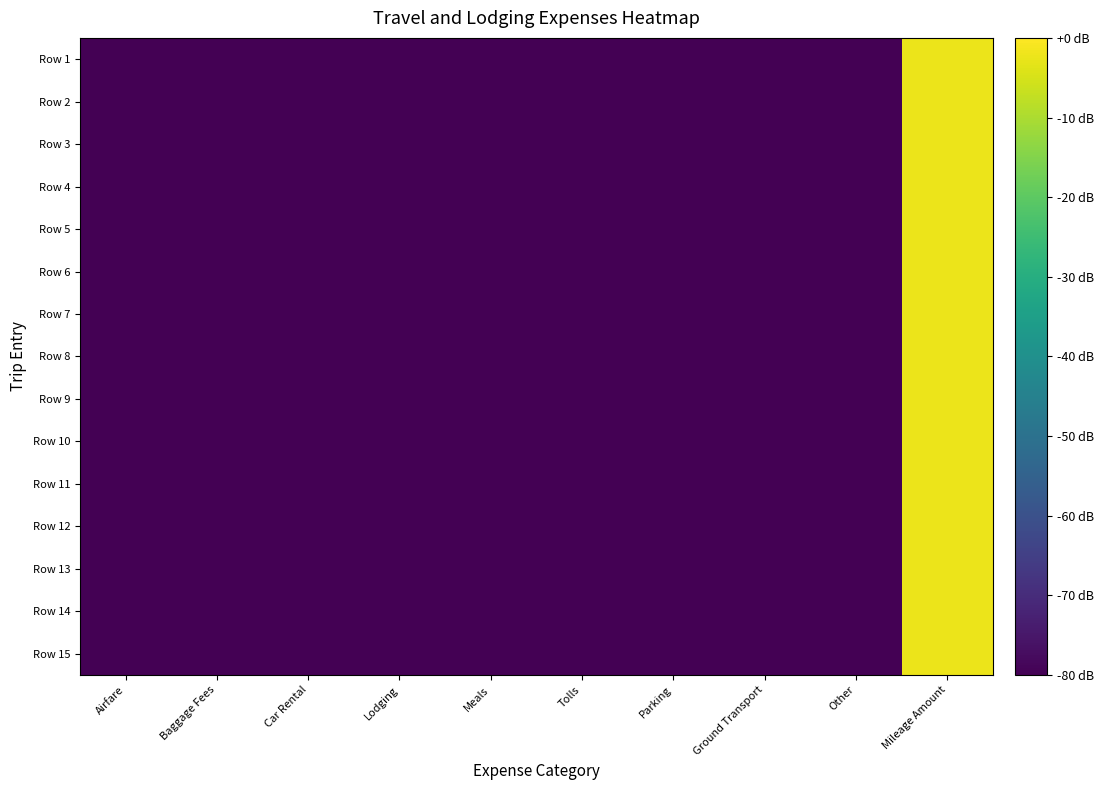

Reading right to left, extract all data points from this chart.

Row 1: Mileage Amount=-2.3	Other=-80.0	Ground Transport=-80.0	Parking=-80.0	Tolls=-80.0	Meals=-80.0	Lodging=-80.0	Car Rental=-80.0	Baggage Fees=-80.0	Airfare=-80.0
Row 2: Mileage Amount=-2.3	Other=-80.0	Ground Transport=-80.0	Parking=-80.0	Tolls=-80.0	Meals=-80.0	Lodging=-80.0	Car Rental=-80.0	Baggage Fees=-80.0	Airfare=-80.0
Row 3: Mileage Amount=-2.3	Other=-80.0	Ground Transport=-80.0	Parking=-80.0	Tolls=-80.0	Meals=-80.0	Lodging=-80.0	Car Rental=-80.0	Baggage Fees=-80.0	Airfare=-80.0
Row 4: Mileage Amount=-2.3	Other=-80.0	Ground Transport=-80.0	Parking=-80.0	Tolls=-80.0	Meals=-80.0	Lodging=-80.0	Car Rental=-80.0	Baggage Fees=-80.0	Airfare=-80.0
Row 5: Mileage Amount=-2.3	Other=-80.0	Ground Transport=-80.0	Parking=-80.0	Tolls=-80.0	Meals=-80.0	Lodging=-80.0	Car Rental=-80.0	Baggage Fees=-80.0	Airfare=-80.0
Row 6: Mileage Amount=-2.3	Other=-80.0	Ground Transport=-80.0	Parking=-80.0	Tolls=-80.0	Meals=-80.0	Lodging=-80.0	Car Rental=-80.0	Baggage Fees=-80.0	Airfare=-80.0
Row 7: Mileage Amount=-2.3	Other=-80.0	Ground Transport=-80.0	Parking=-80.0	Tolls=-80.0	Meals=-80.0	Lodging=-80.0	Car Rental=-80.0	Baggage Fees=-80.0	Airfare=-80.0
Row 8: Mileage Amount=-2.3	Other=-80.0	Ground Transport=-80.0	Parking=-80.0	Tolls=-80.0	Meals=-80.0	Lodging=-80.0	Car Rental=-80.0	Baggage Fees=-80.0	Airfare=-80.0
Row 9: Mileage Amount=-2.3	Other=-80.0	Ground Transport=-80.0	Parking=-80.0	Tolls=-80.0	Meals=-80.0	Lodging=-80.0	Car Rental=-80.0	Baggage Fees=-80.0	Airfare=-80.0
Row 10: Mileage Amount=-2.3	Other=-80.0	Ground Transport=-80.0	Parking=-80.0	Tolls=-80.0	Meals=-80.0	Lodging=-80.0	Car Rental=-80.0	Baggage Fees=-80.0	Airfare=-80.0
Row 11: Mileage Amount=-2.3	Other=-80.0	Ground Transport=-80.0	Parking=-80.0	Tolls=-80.0	Meals=-80.0	Lodging=-80.0	Car Rental=-80.0	Baggage Fees=-80.0	Airfare=-80.0
Row 12: Mileage Amount=-2.3	Other=-80.0	Ground Transport=-80.0	Parking=-80.0	Tolls=-80.0	Meals=-80.0	Lodging=-80.0	Car Rental=-80.0	Baggage Fees=-80.0	Airfare=-80.0
Row 13: Mileage Amount=-2.3	Other=-80.0	Ground Transport=-80.0	Parking=-80.0	Tolls=-80.0	Meals=-80.0	Lodging=-80.0	Car Rental=-80.0	Baggage Fees=-80.0	Airfare=-80.0
Row 14: Mileage Amount=-2.3	Other=-80.0	Ground Transport=-80.0	Parking=-80.0	Tolls=-80.0	Meals=-80.0	Lodging=-80.0	Car Rental=-80.0	Baggage Fees=-80.0	Airfare=-80.0
Row 15: Mileage Amount=-2.3	Other=-80.0	Ground Transport=-80.0	Parking=-80.0	Tolls=-80.0	Meals=-80.0	Lodging=-80.0	Car Rental=-80.0	Baggage Fees=-80.0	Airfare=-80.0